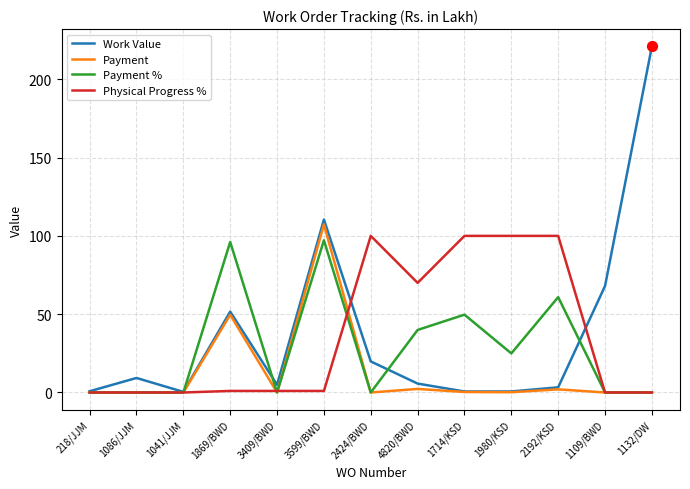

What is the total value across all series at 2192/KSD?

166.2